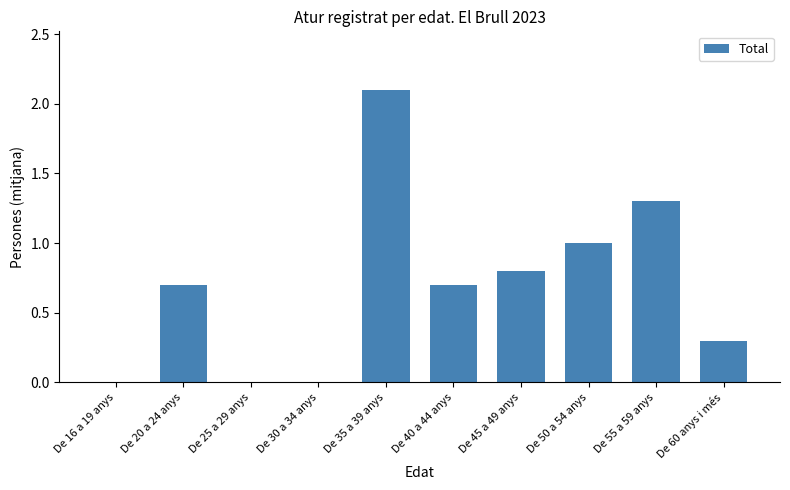

Is it true that the value at De 55 a 59 anys is 1.3?

True